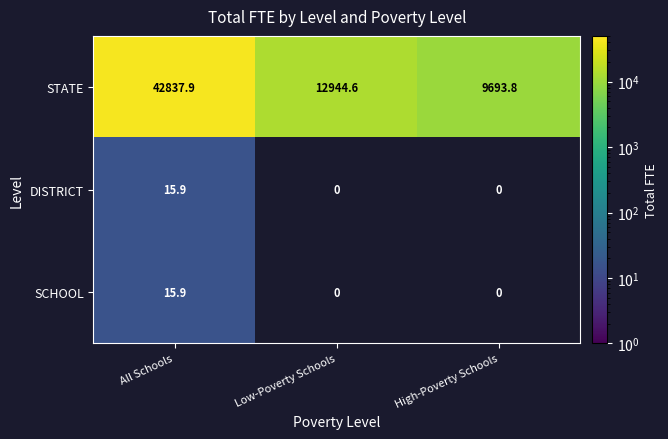

Rank the categories by STATE value from lowest to highest.

High-Poverty Schools, Low-Poverty Schools, All Schools